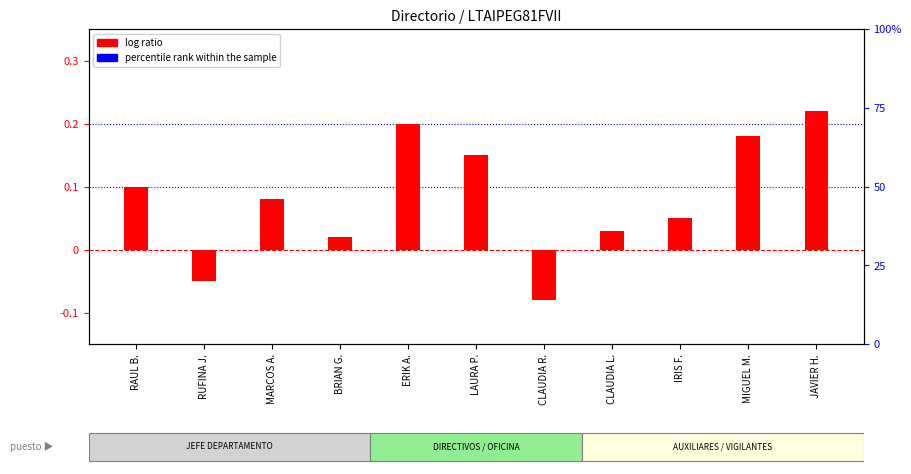

What are all the series names shown in the legend?

log ratio, percentile rank within the sample